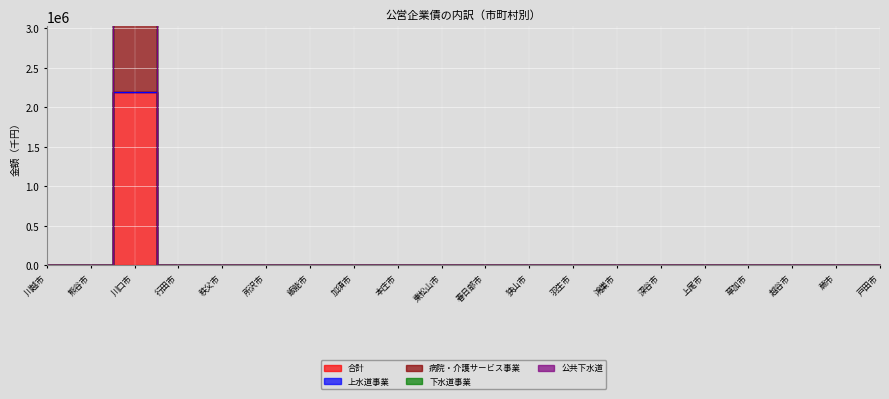

Which category has the lowest value across all series?

川越市